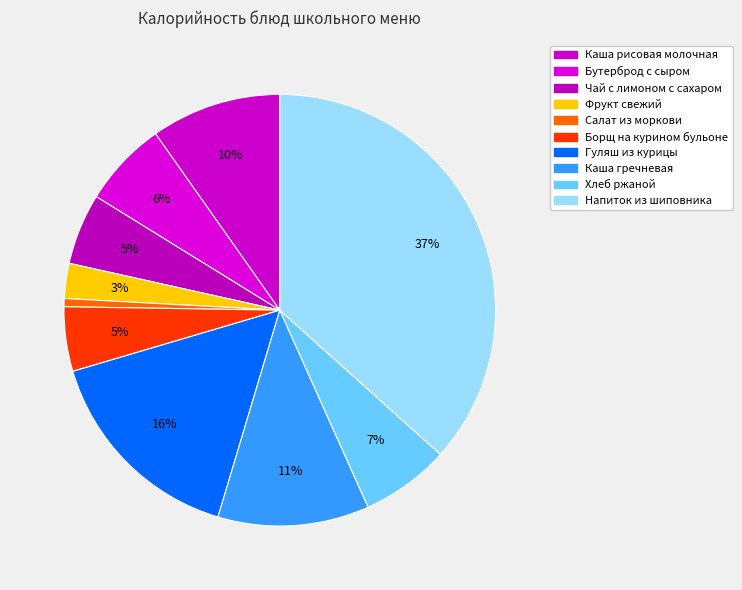

Which slice is the smallest?

Салат из моркови